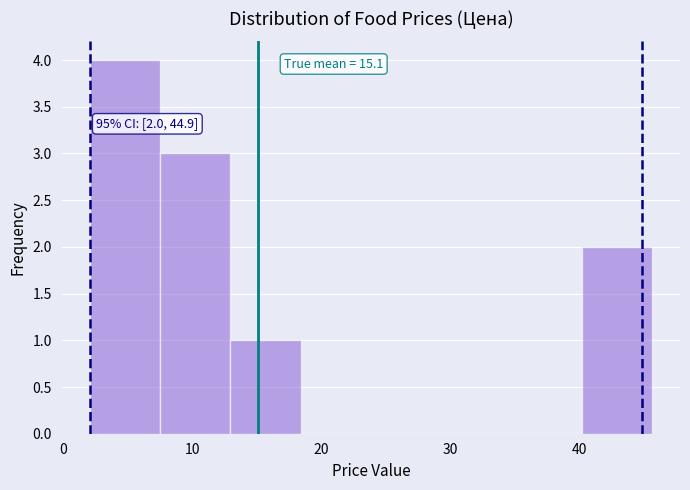

Over which range of the x-axis is the bar tallest?

2 to 7